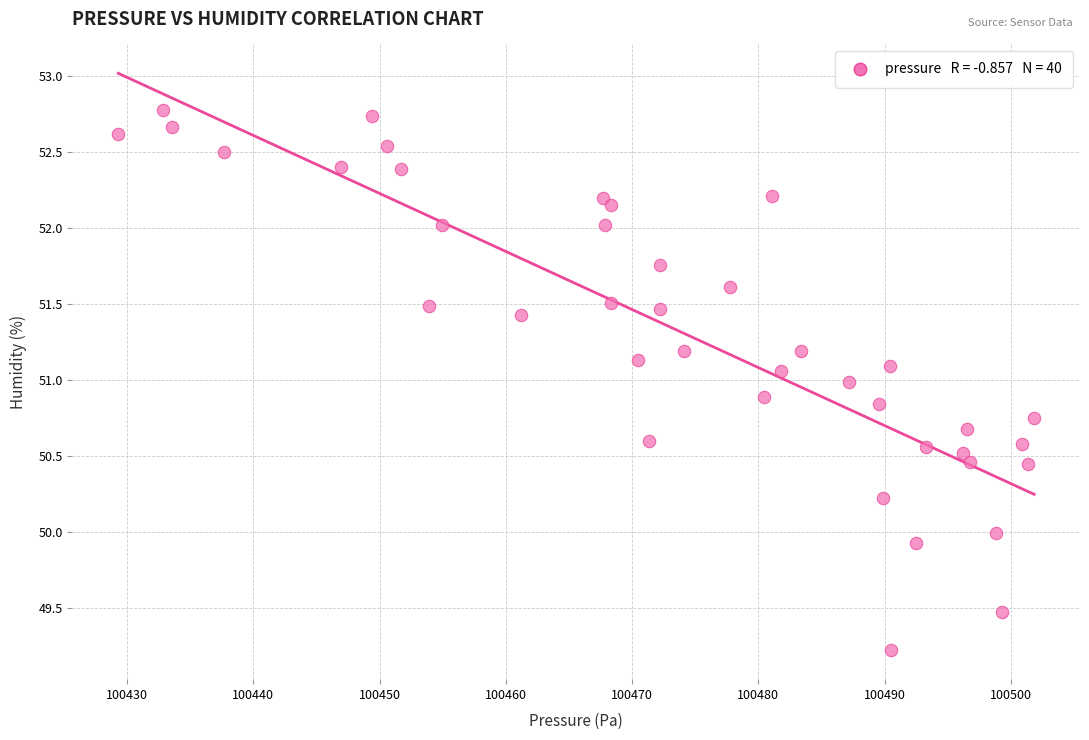

What is the range of X values (max minus min)?

72.5